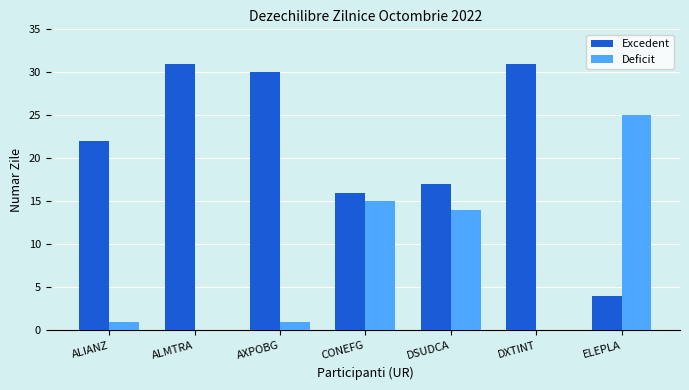

The Deficit series shows -9 at DXTINT. True or false?

False